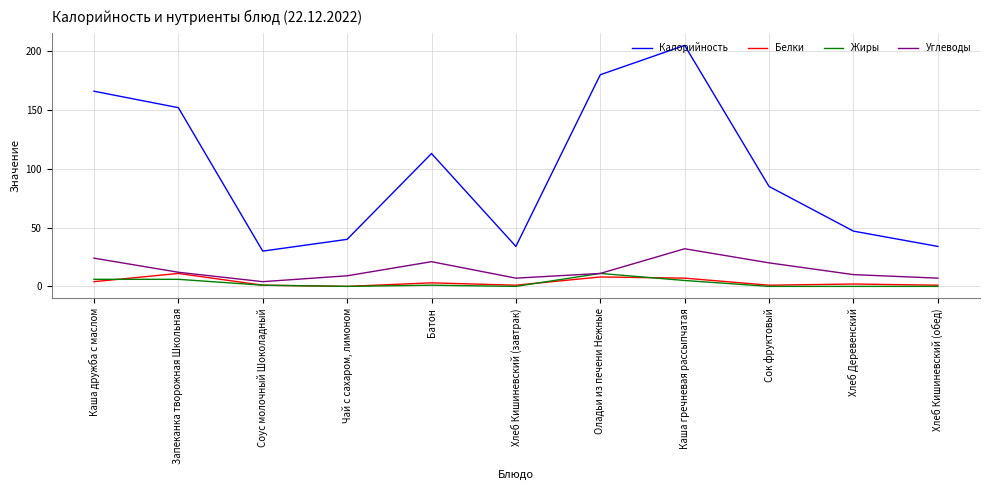

How many lines are shown in the chart?

4